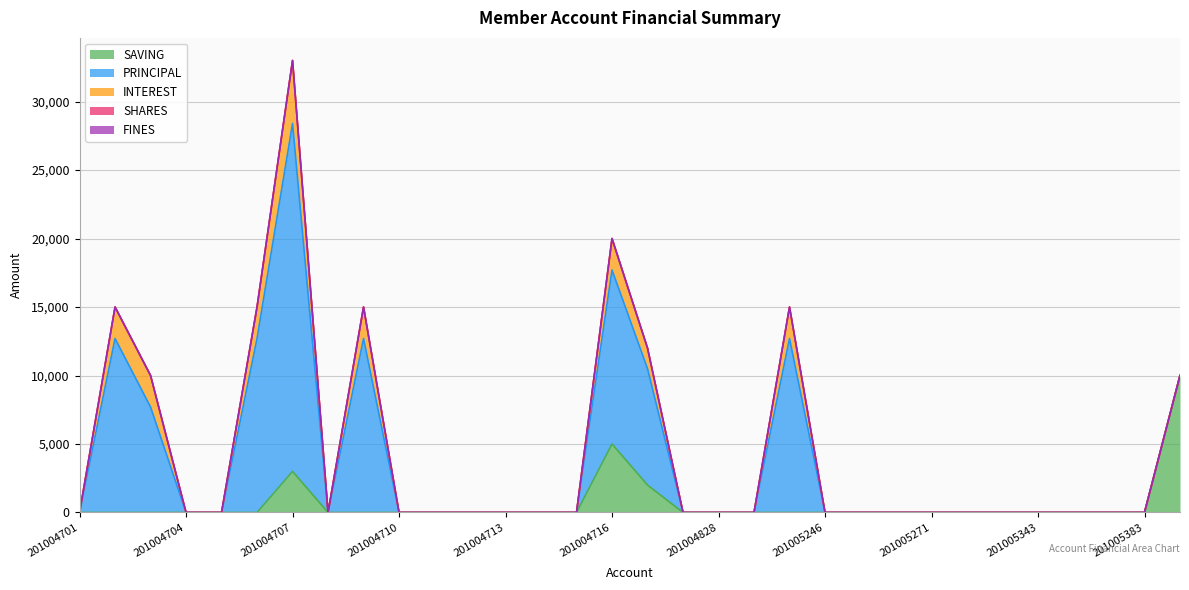

What are all the series names shown in the legend?

SAVING, PRINCIPAL, INTEREST, SHARES, FINES